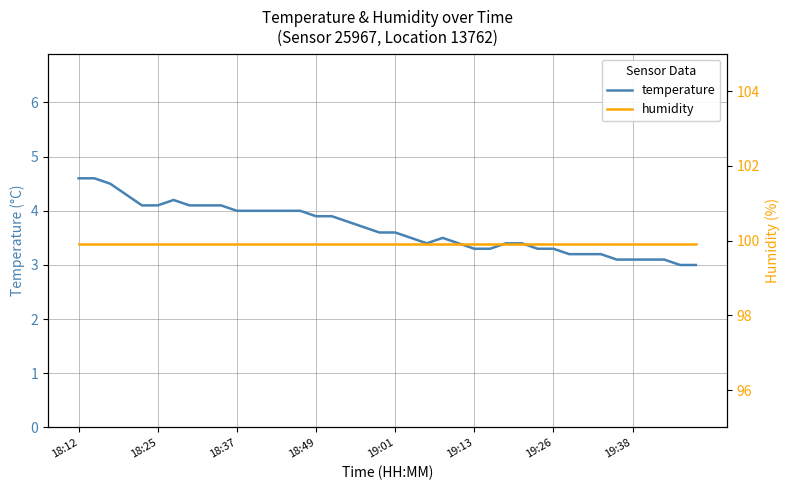

What is the maximum value for temperature?

4.6